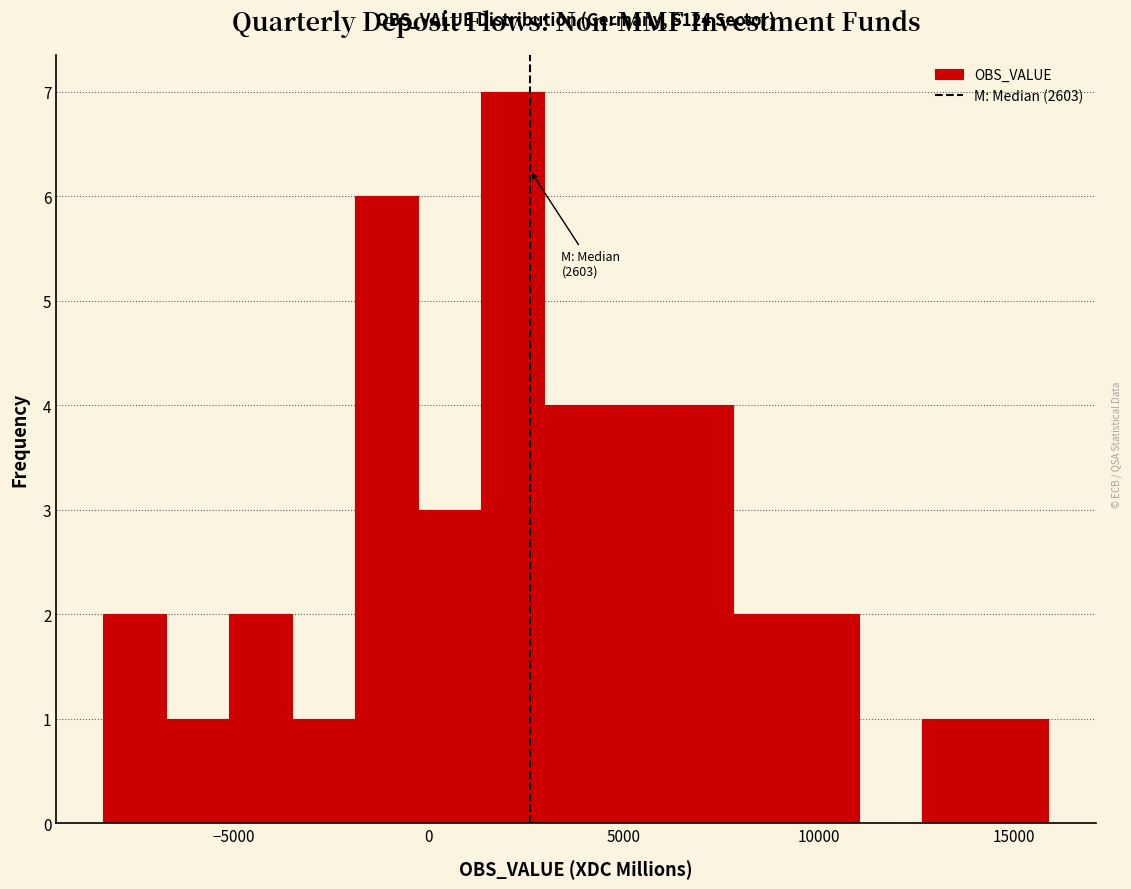

Read against the x-axis, roughly where is the centre of the tallest bar?

2000